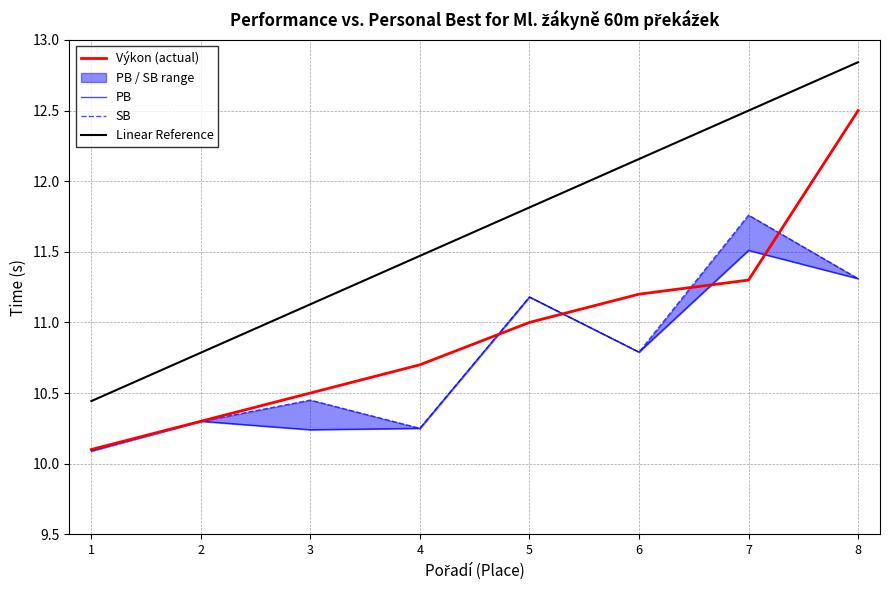

Which category has the lowest value across all series?

1